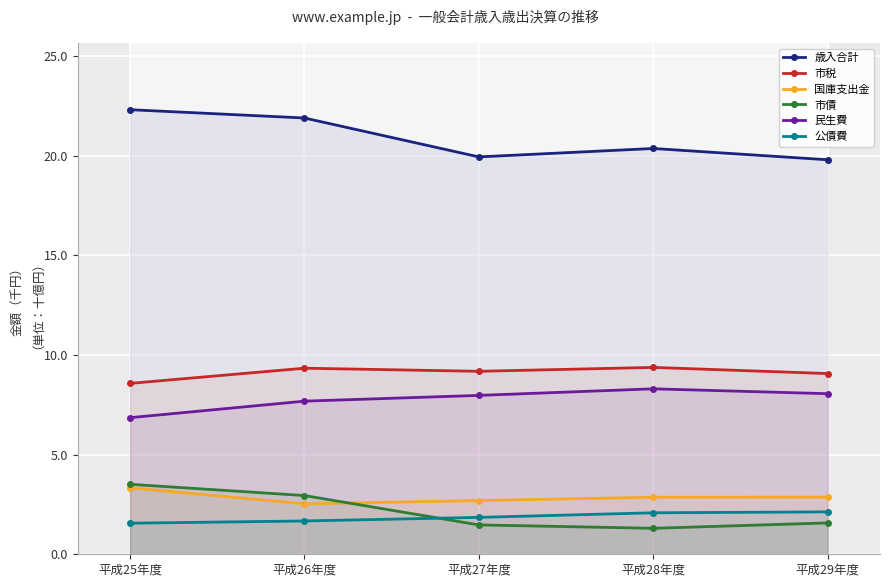

How many 公債費 values are between 1 and 2?

3